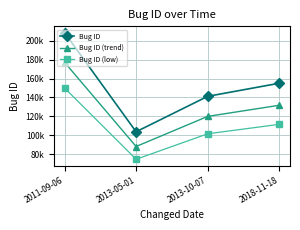

At which label does Bug ID (trend) first exceed 131776?

2011-09-06